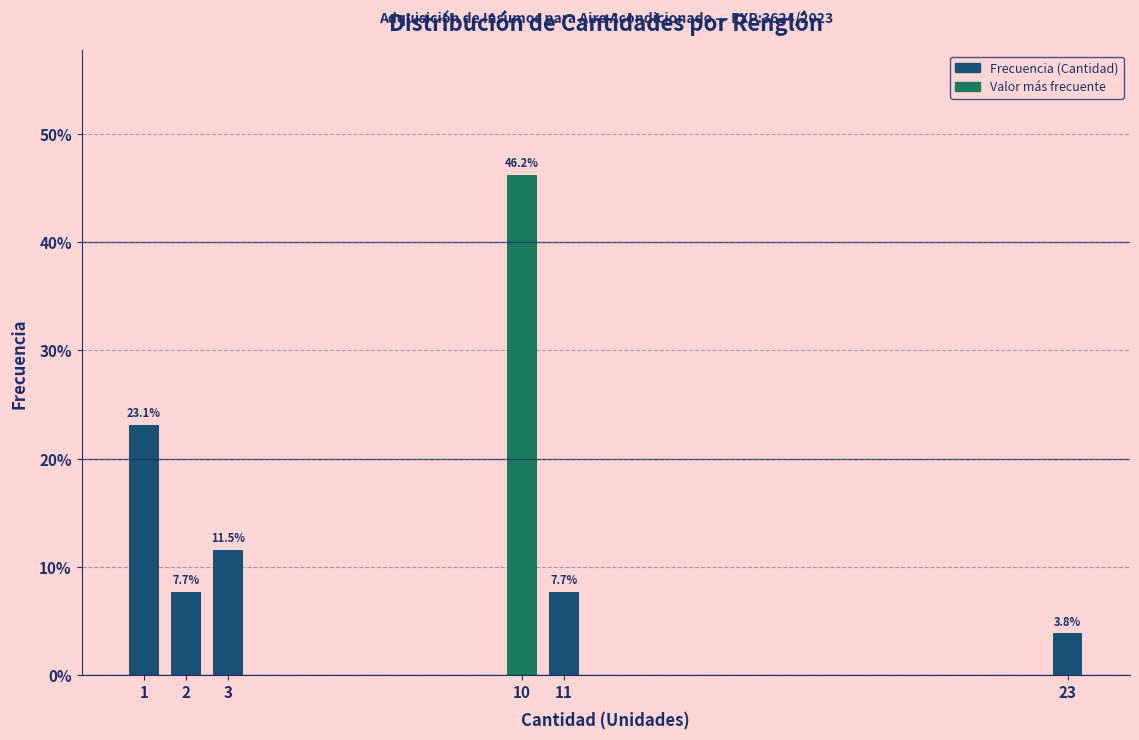

Reading left to right, what are all the values shown in this chart?

1=23.1	2=7.7	3=11.5	10=46.2	11=7.7	23=3.8